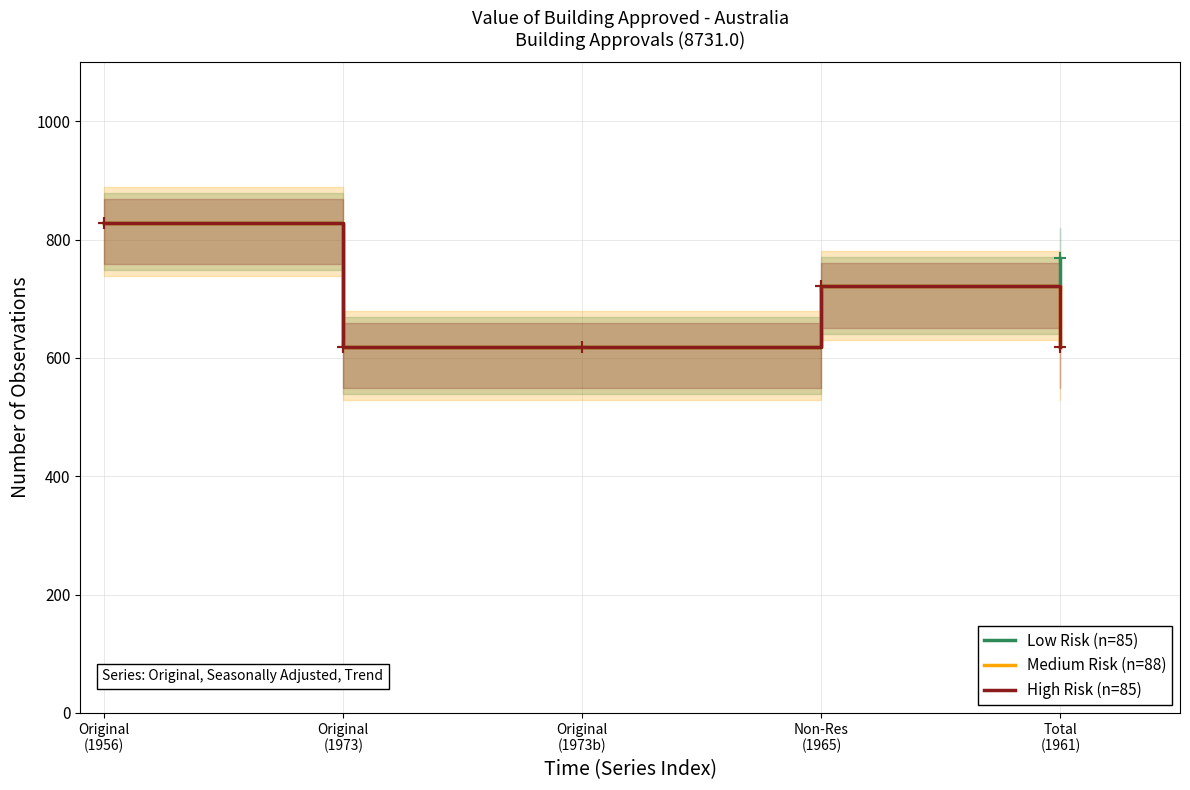

What are all the series names shown in the legend?

Low Risk (n=85), Medium Risk (n=88), High Risk (n=85)